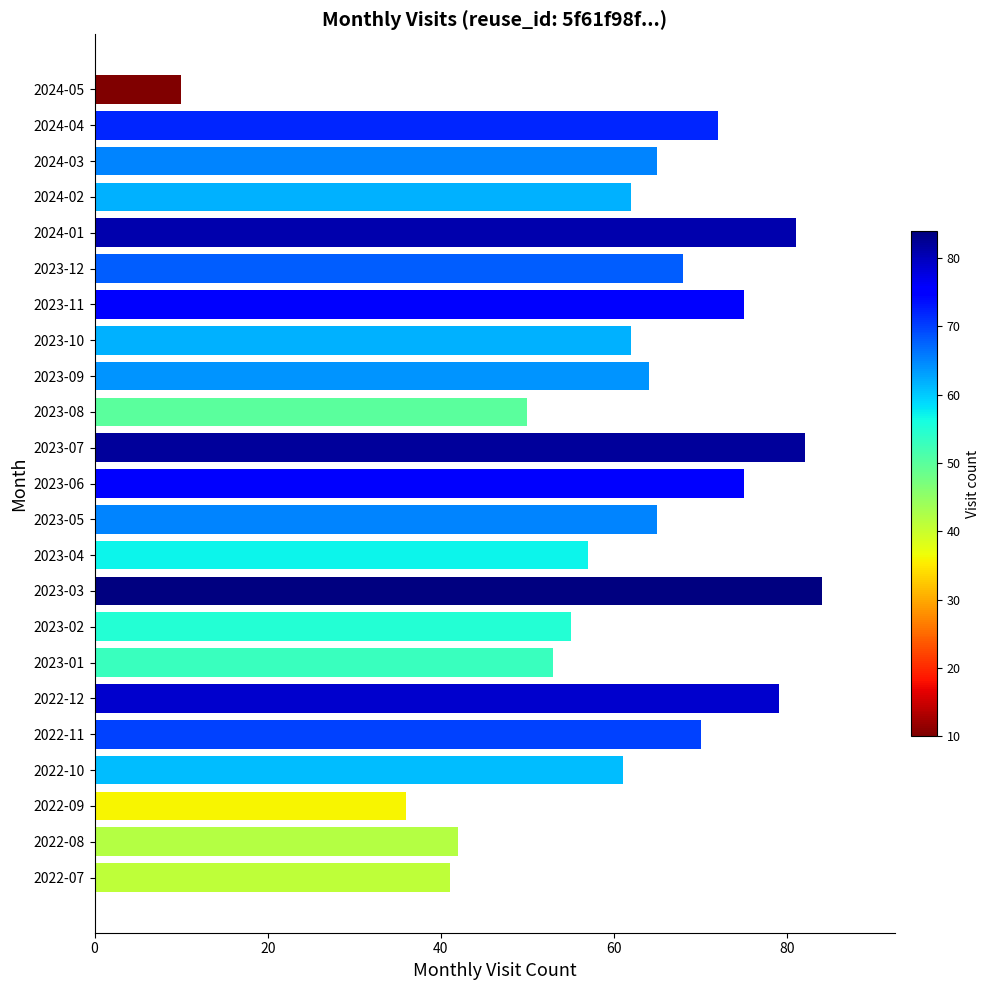

Which category has the lowest value across all series?

2024-05